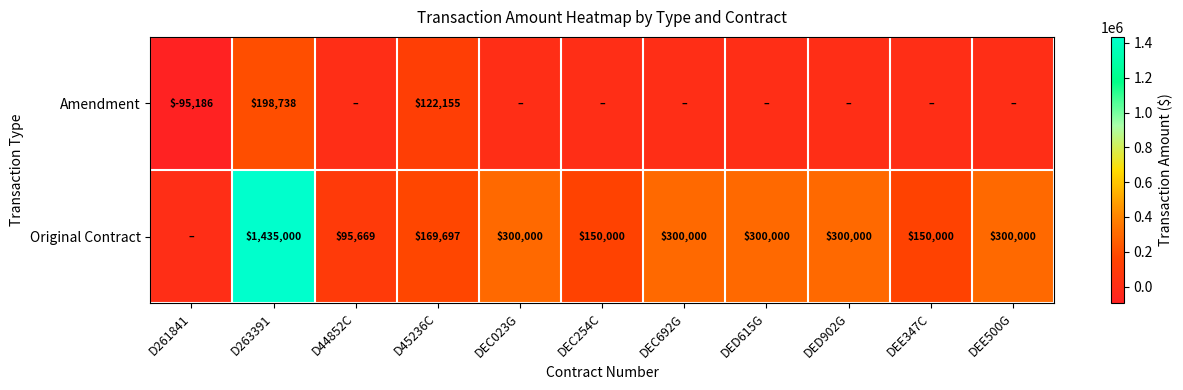

How many series are shown in this chart?

2